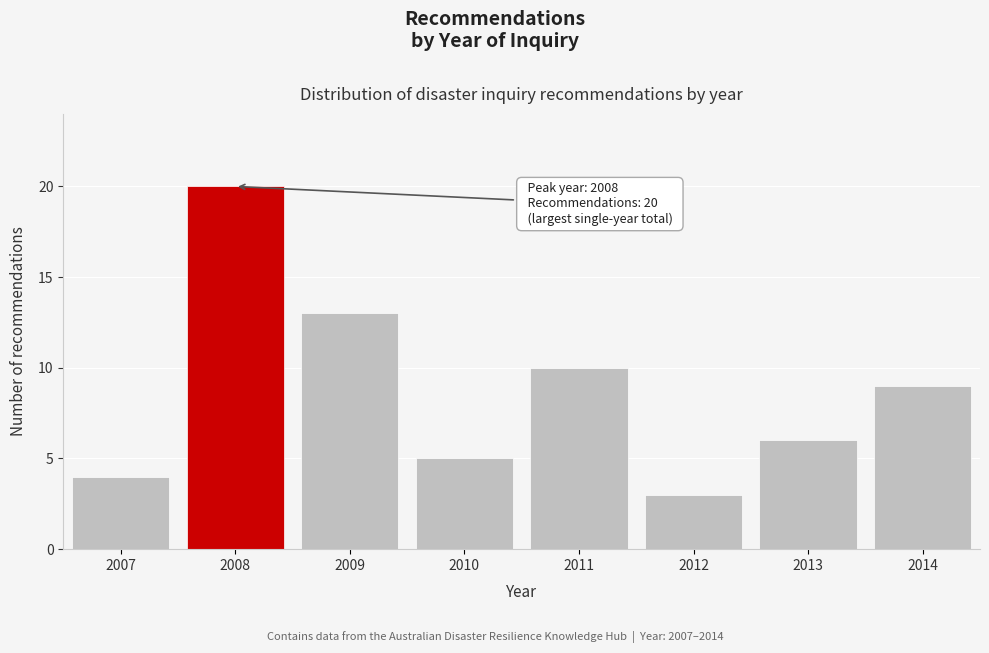

Reading left to right, what are all the values shown in this chart?

2007=4	2008=20	2009=13	2010=5	2011=10	2012=3	2013=6	2014=9